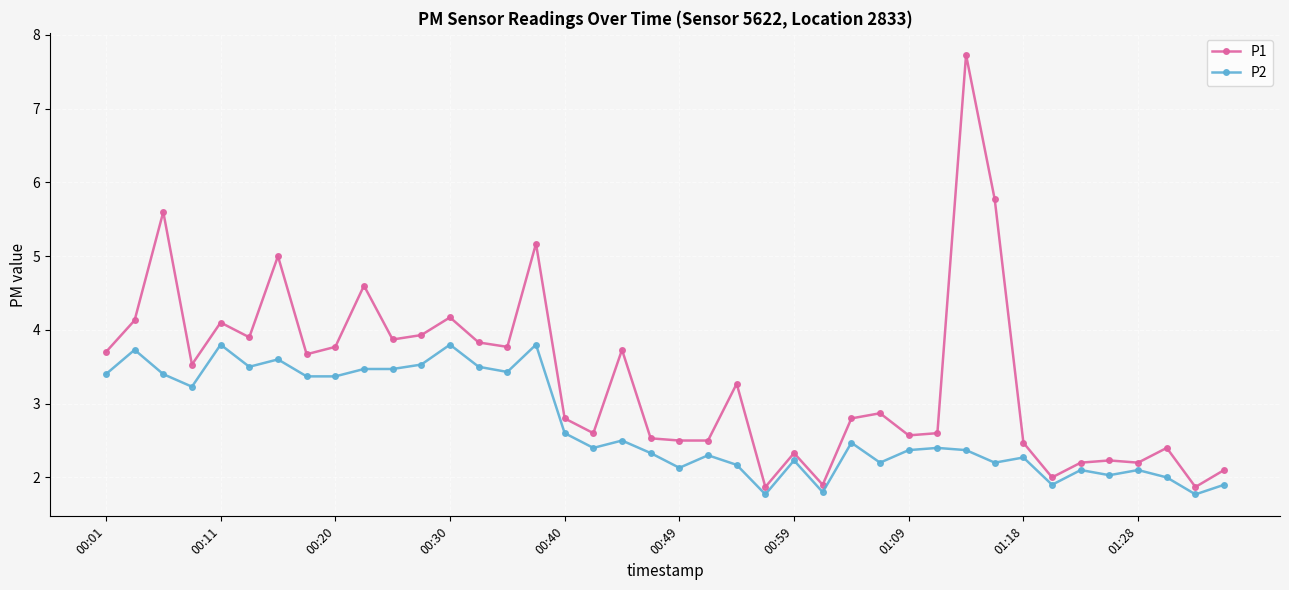

How many data points in P1 are above 3?

20